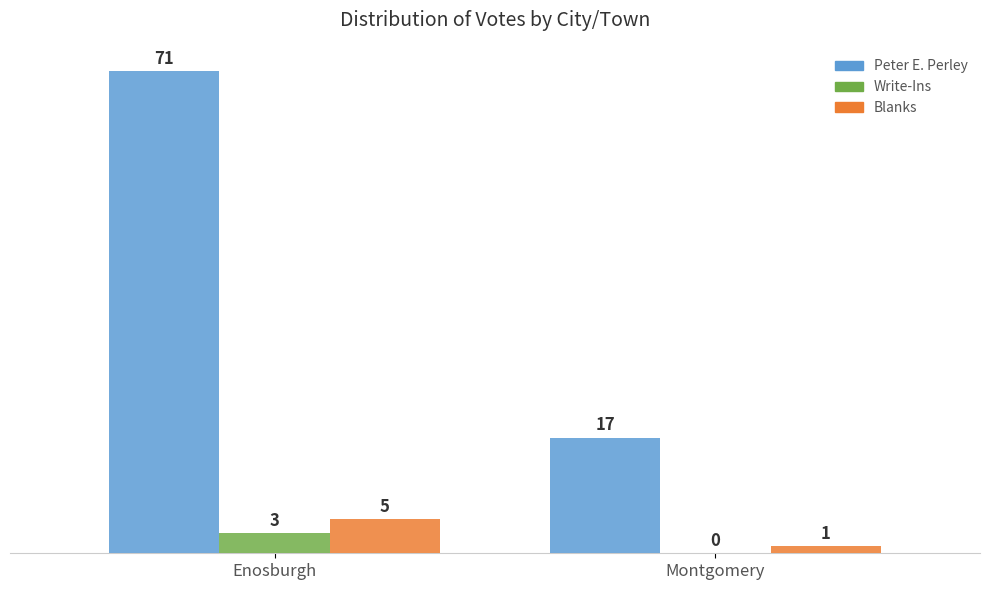

How many distinct data groups are displayed?

3